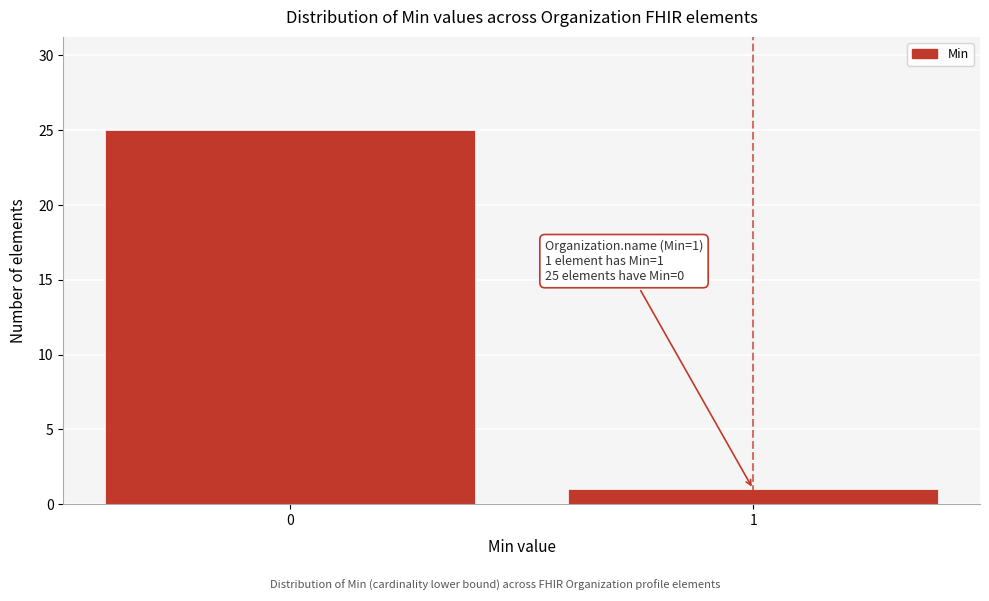

Reading right to left, extract all data points from this chart.

1	25